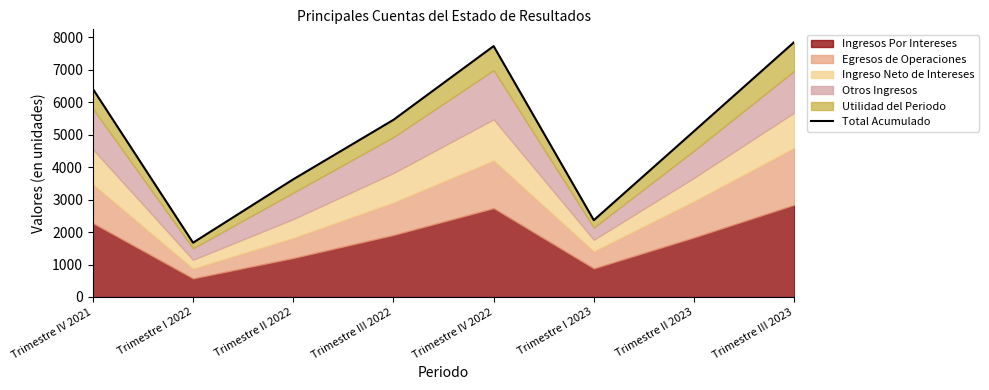

What position from the left is Trimestre I 2023?

6